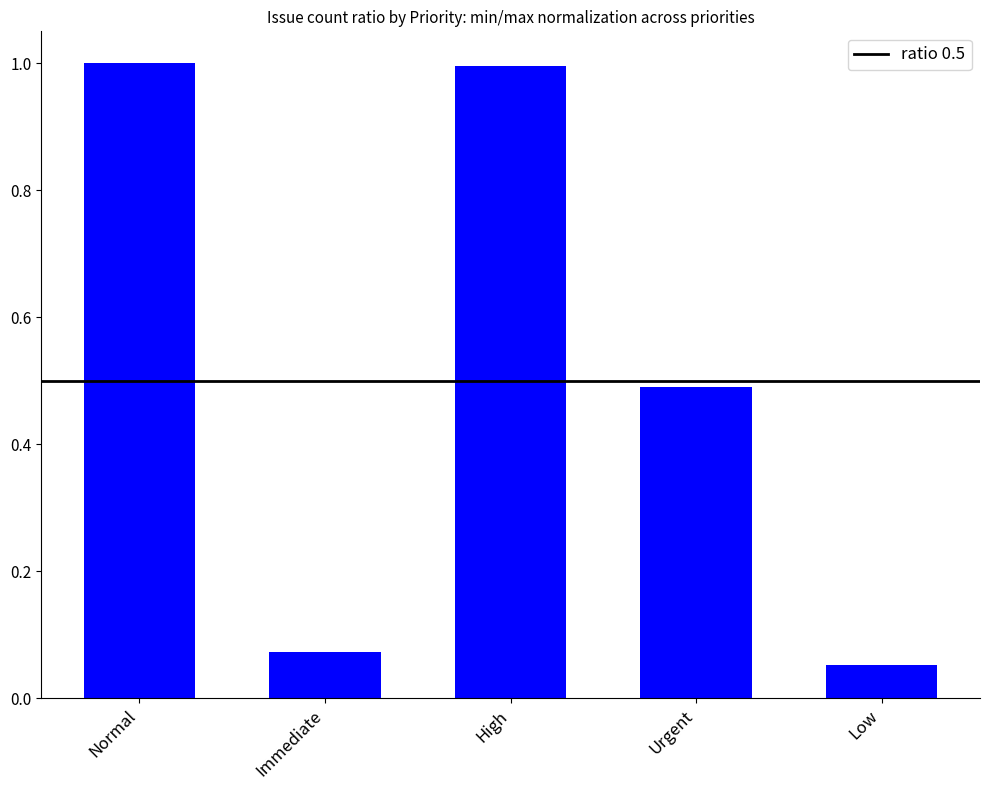

True or false: the data shows 0.3 at Urgent.

False